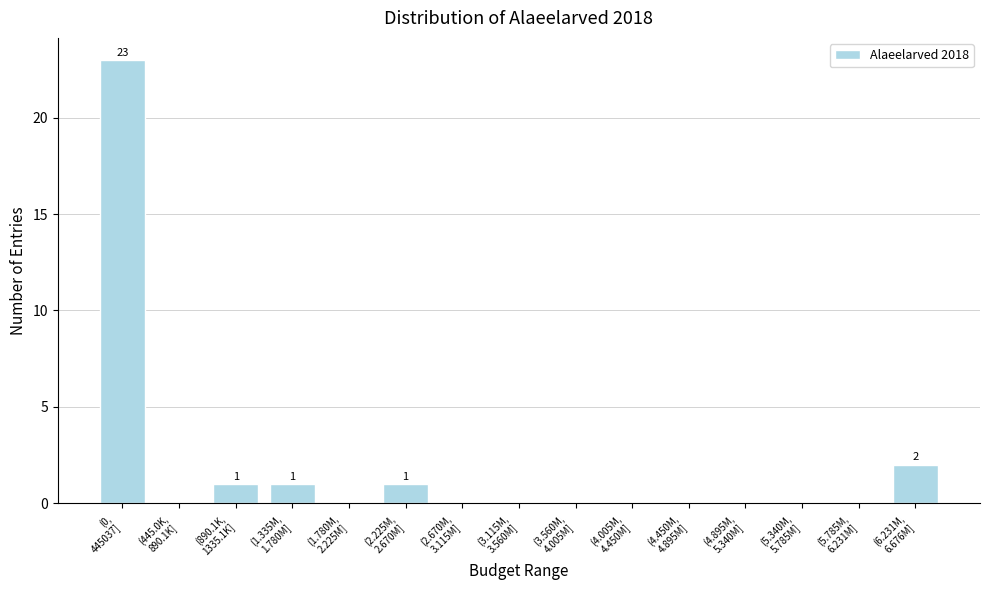

What is the sum of all values?

28